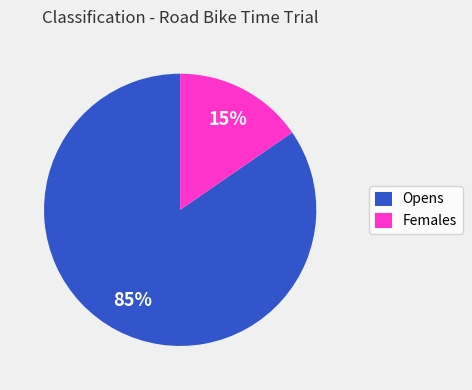

Which category has the biggest portion of the pie?

Opens